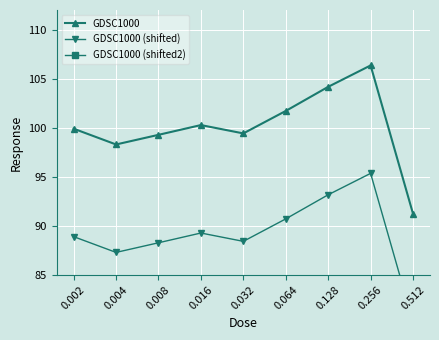

What value does the GDSC1000 (shifted2) series have at 0.032?

77.4